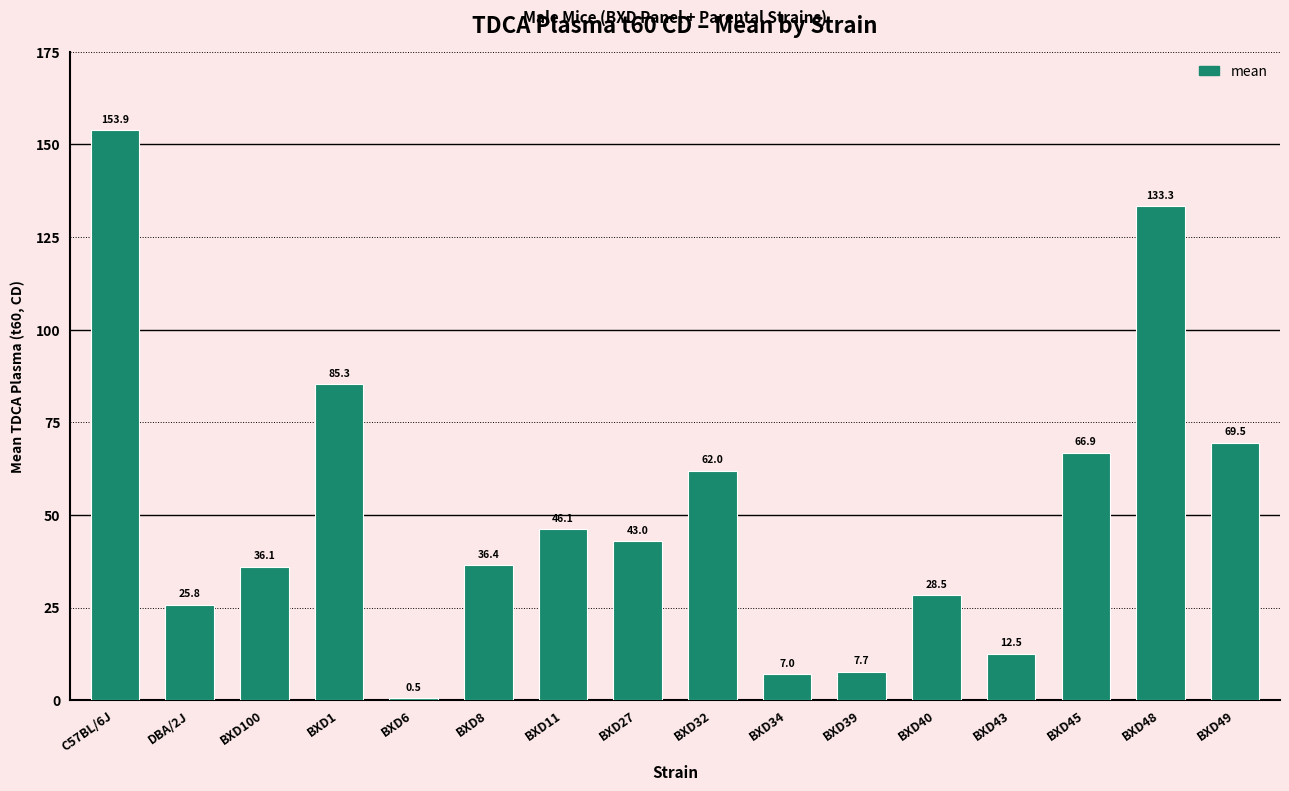

Reading left to right, what are all the values shown in this chart?

153.9	25.8	36.1	85.3	0.5	36.4	46.1	43.0	62.0	7.0	7.7	28.5	12.5	66.9	133.3	69.5